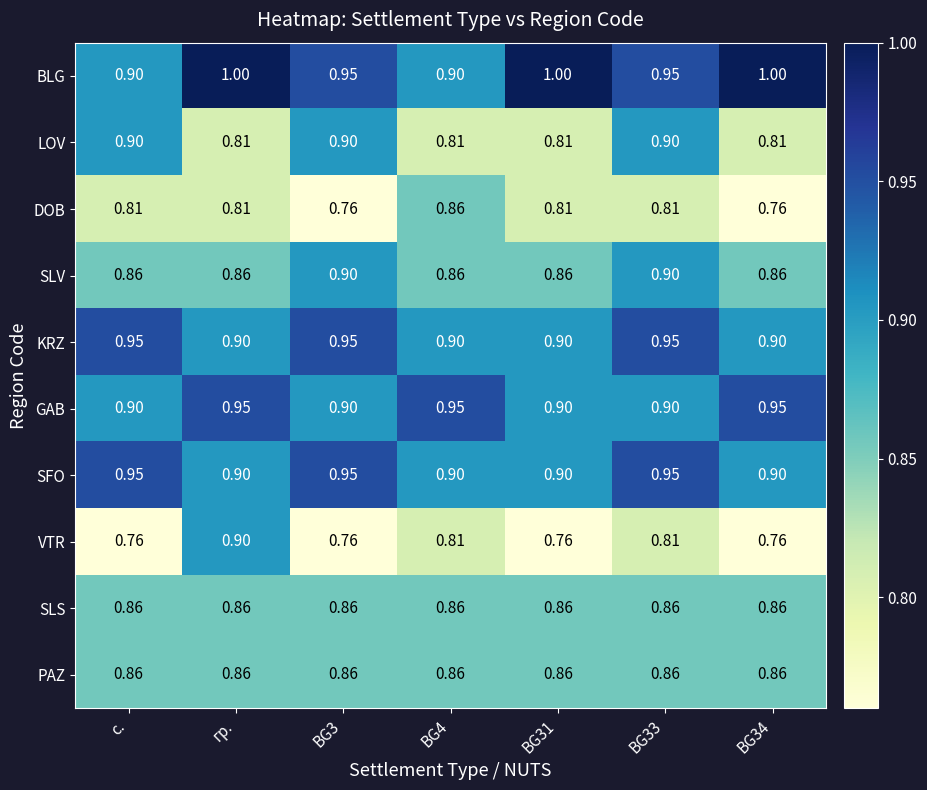

Which series has the widest spread of values?

VTR